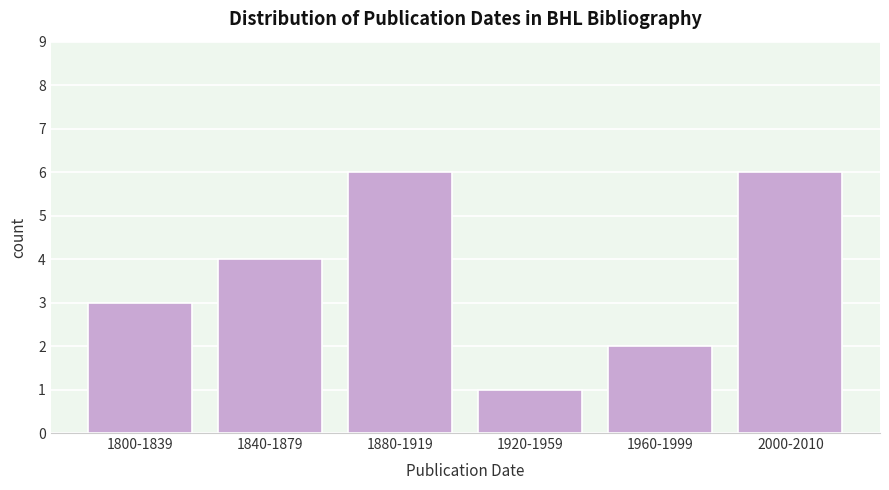

Reading left to right, transcribe all the data shown in this chart.

3	4	6	1	2	6